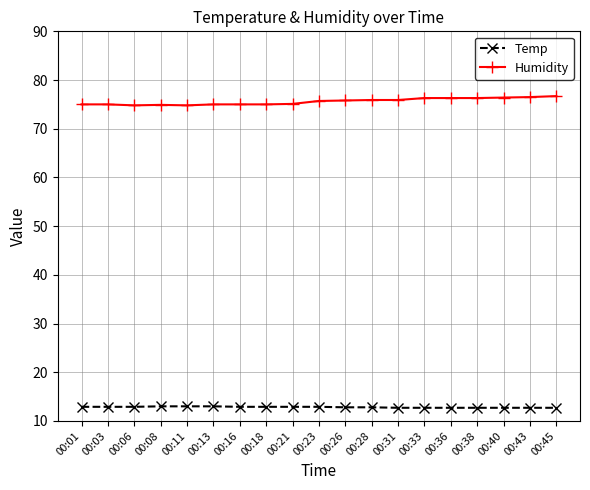

At 00:06, list the series in order from largest to smallest.

Humidity, Temp